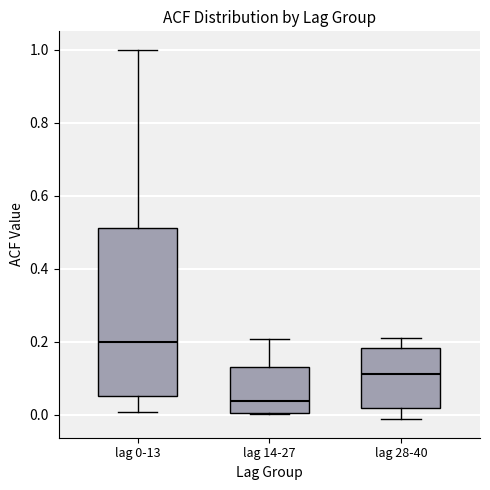

Reading left to right, read every box against the y-axis: the position of its median line, the range the box covers, and the ends of its whiskers. The values are not printed on the chart, so give them approximately, as read against the axis.

lag 0-13: median 0.20, box 0.04 to 0.52, whiskers 0.00 to 1.00
lag 14-27: median 0.04, box 0.00 to 0.12, whiskers 0.00 to 0.20
lag 28-40: median 0.12, box 0.02 to 0.18, whiskers -0.02 to 0.22